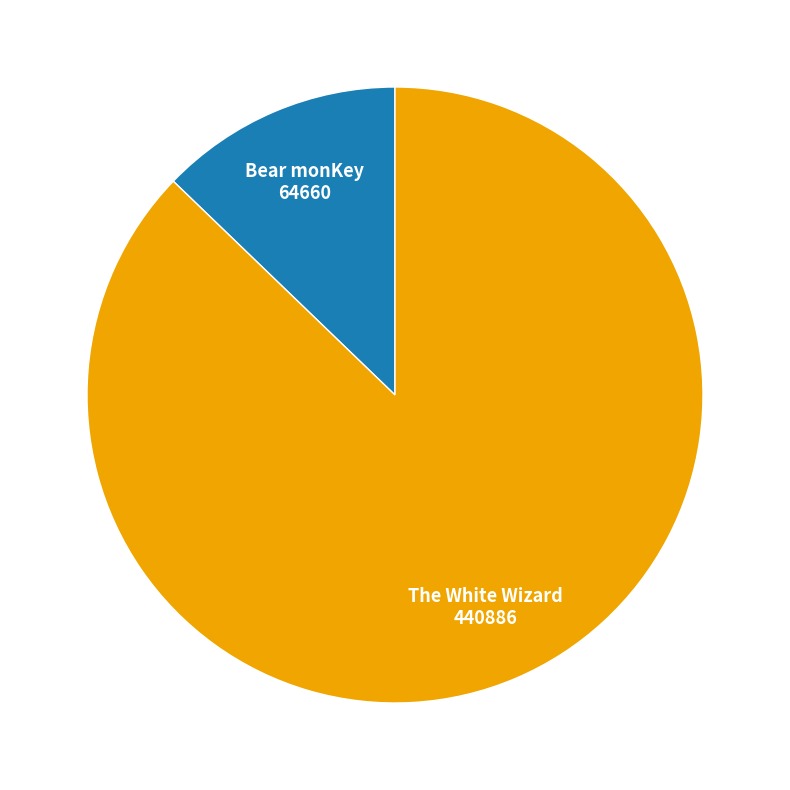

Does any single category account for the majority?

Yes